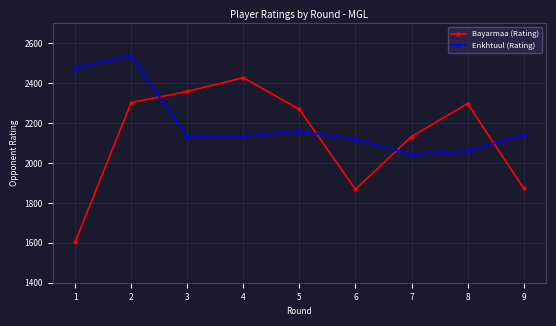

Which series has the widest spread of values?

Bayarmaa (Rating)